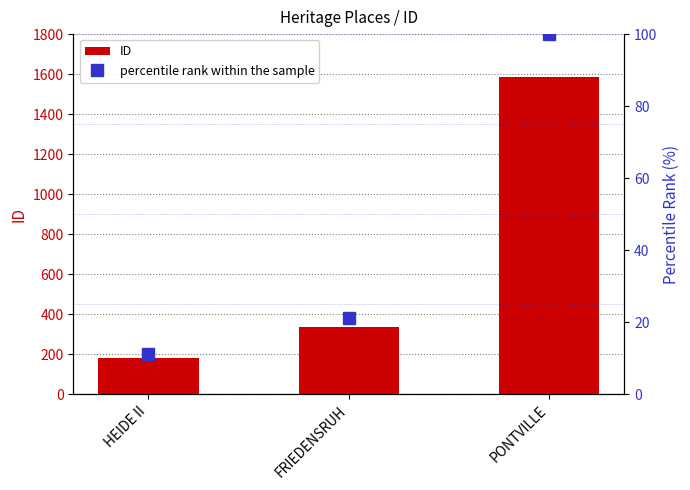

How many data points in ID are less than 338?

1